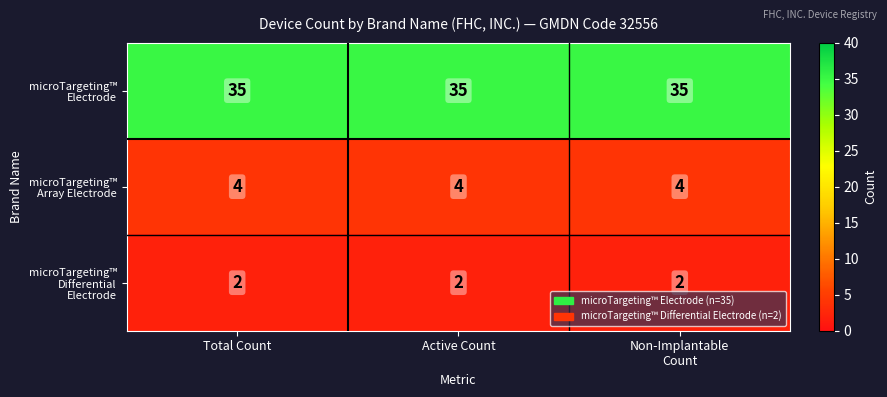

What is the spread (max minus min) of values at Active Count?

33